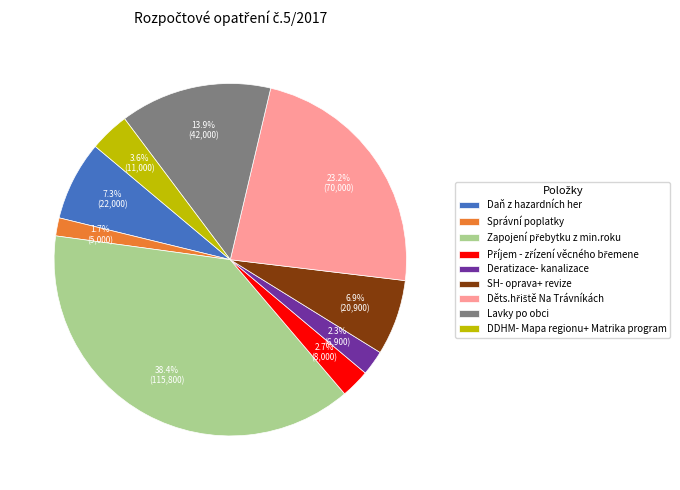

How many slices are in this pie chart?

9